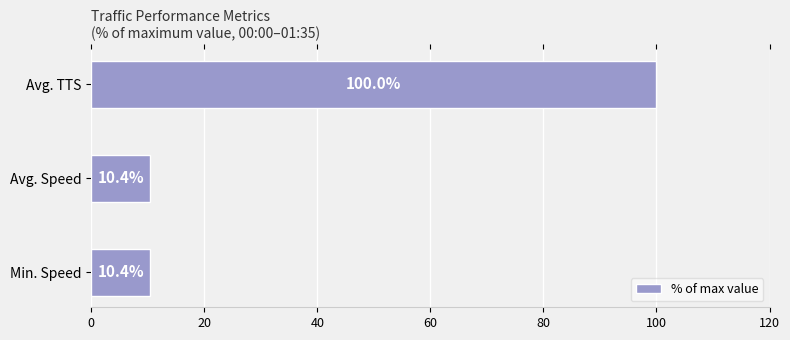

The value at Avg. Speed is 18.8. True or false?

False